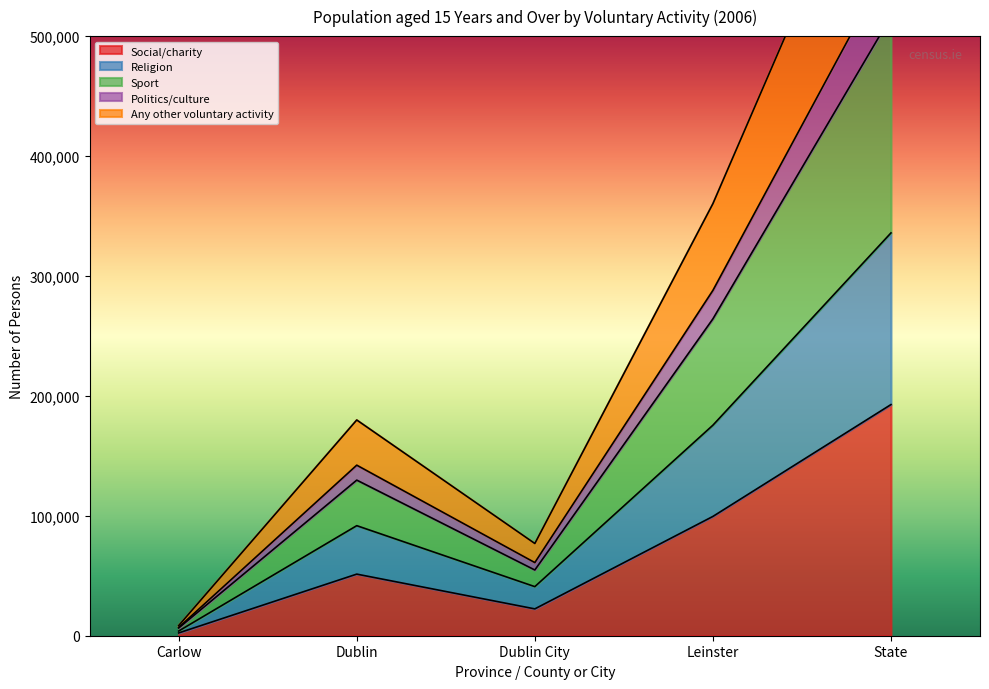

How many values in the Social/charity series are below 51372?

2